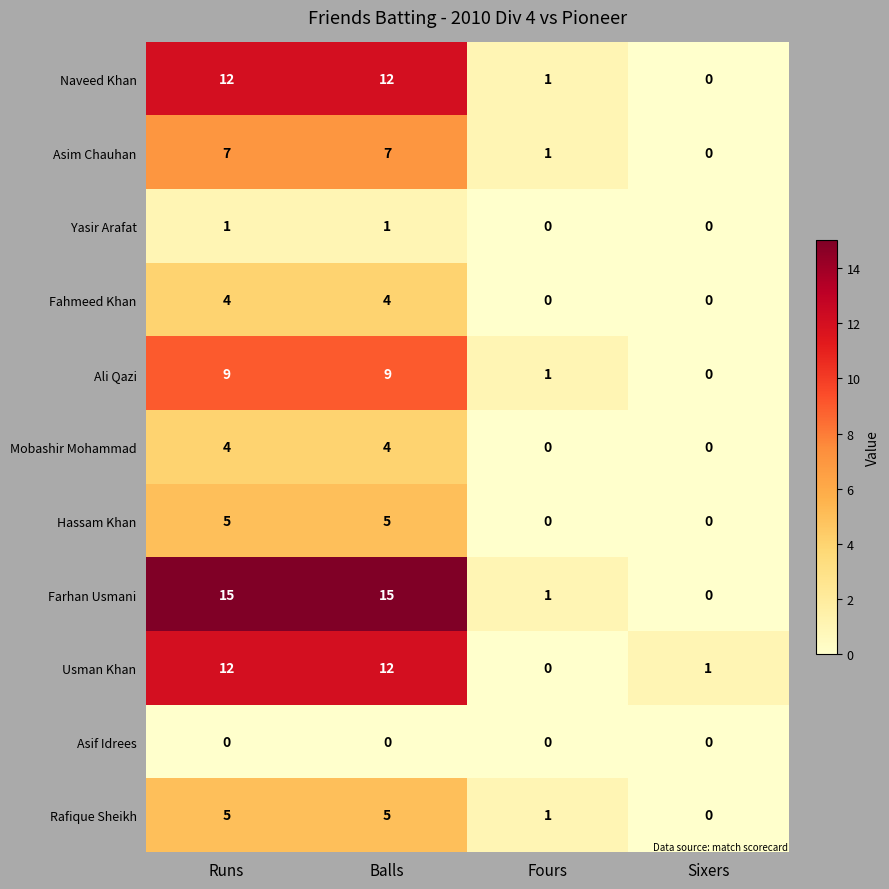

The Hassam Khan series shows 1 at Balls. True or false?

False